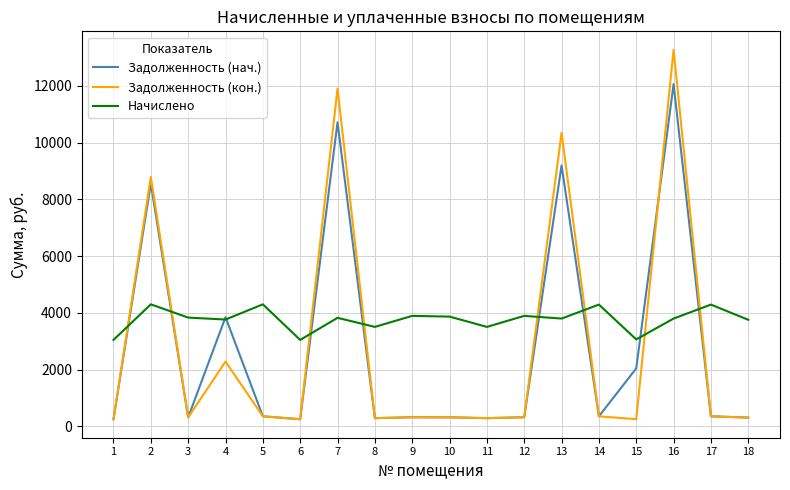

True or false: Начислено and Задолженность (нач.) intersect in this chart.

True